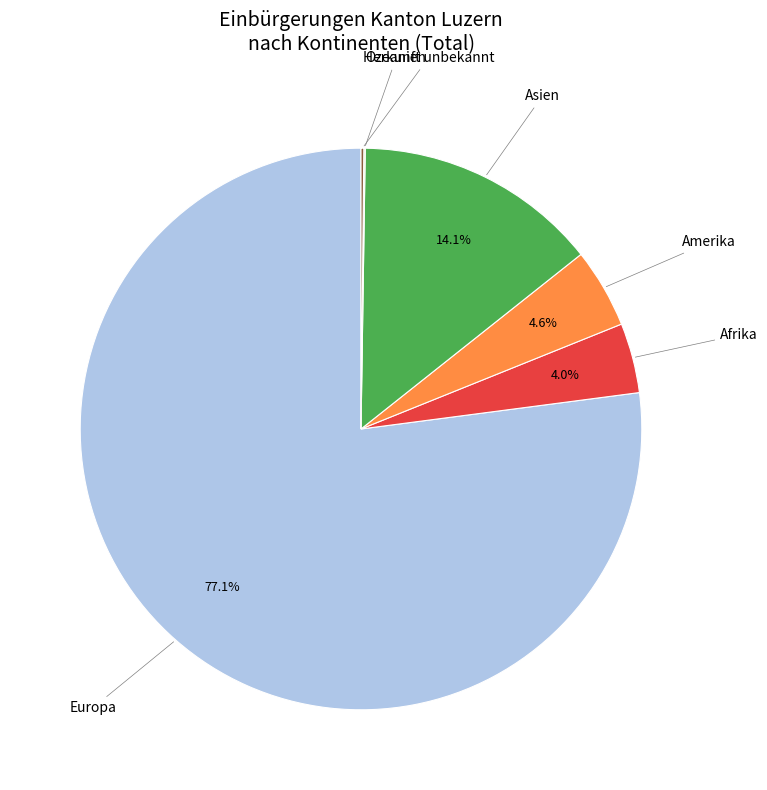

Is the sum of Afrika and Amerika greater than half?

No